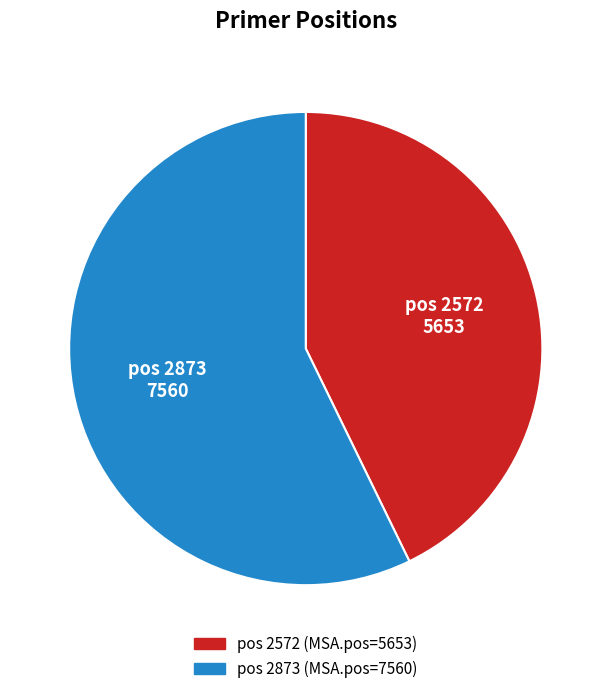

Is there a majority slice in this chart?

Yes